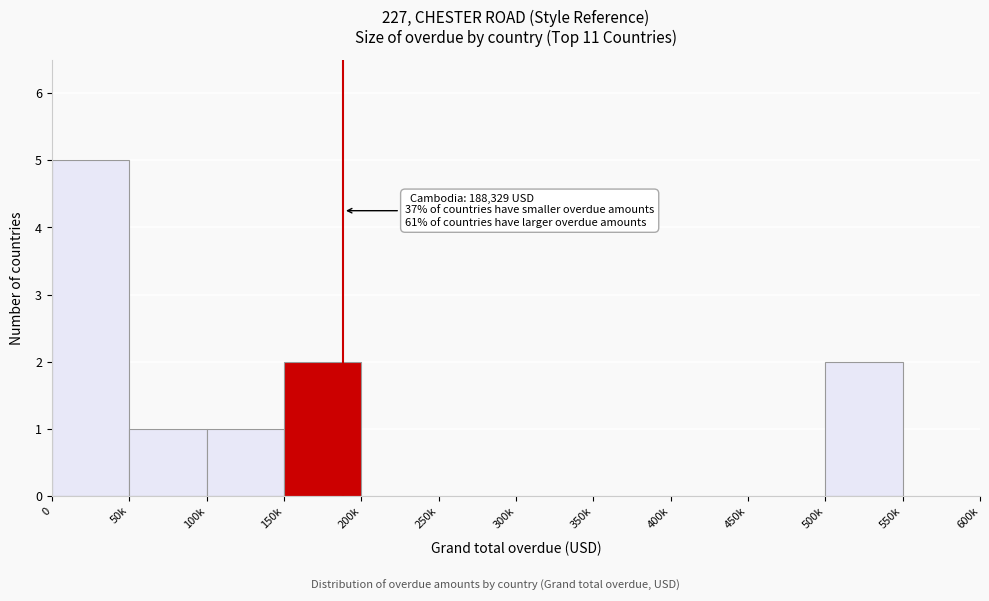

Reading left to right, transcribe all the data shown in this chart.

0=5	50k=1	100k=1	150k=2	200k=0	250k=0	300k=0	350k=0	400k=0	450k=0	500k=2	550k=0